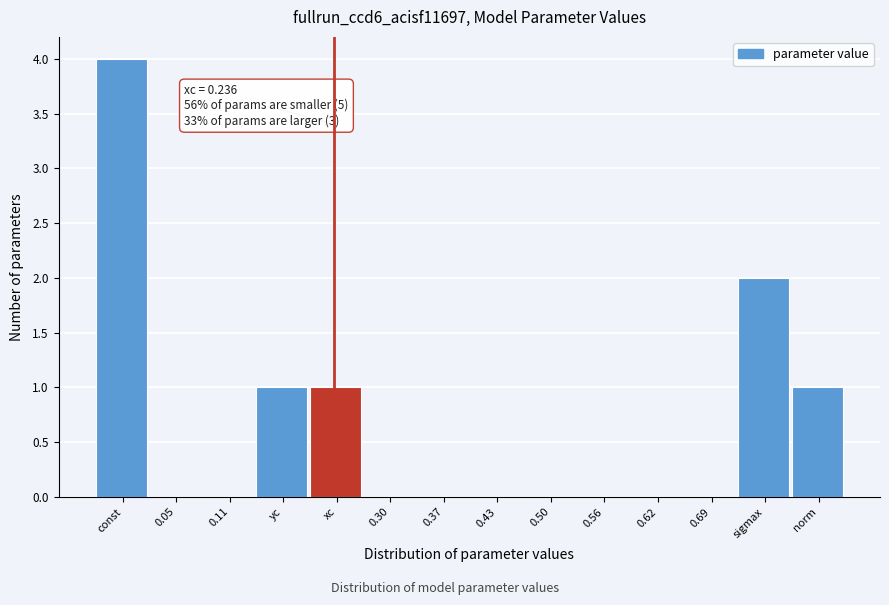

Reading left to right, what are all the values shown in this chart?

const=4	0.05=0	0.11=0	yc=1	xc=1	0.30=0	0.37=0	0.43=0	0.50=0	0.56=0	0.62=0	0.69=0	sigmax=2	norm=1